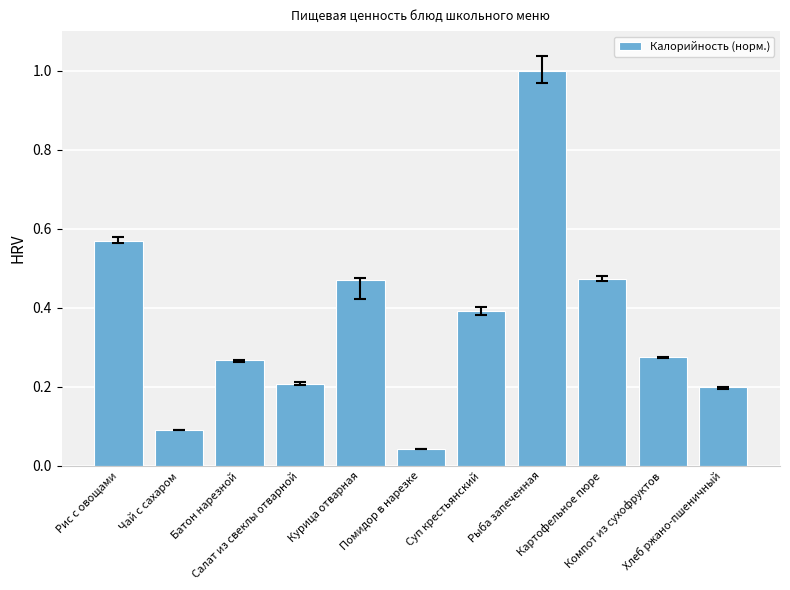

What is the greatest value displayed?

1.0